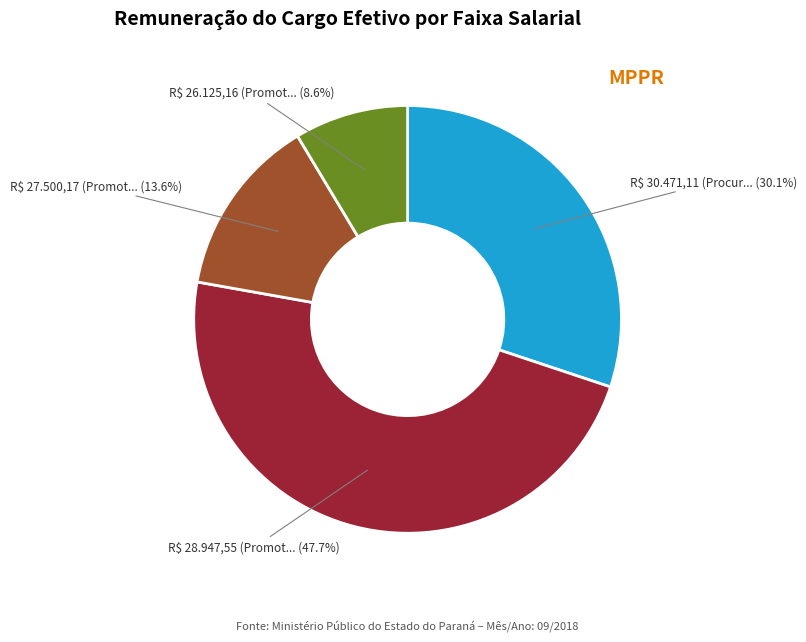

Is there any slice that represents more than half of the pie?

No